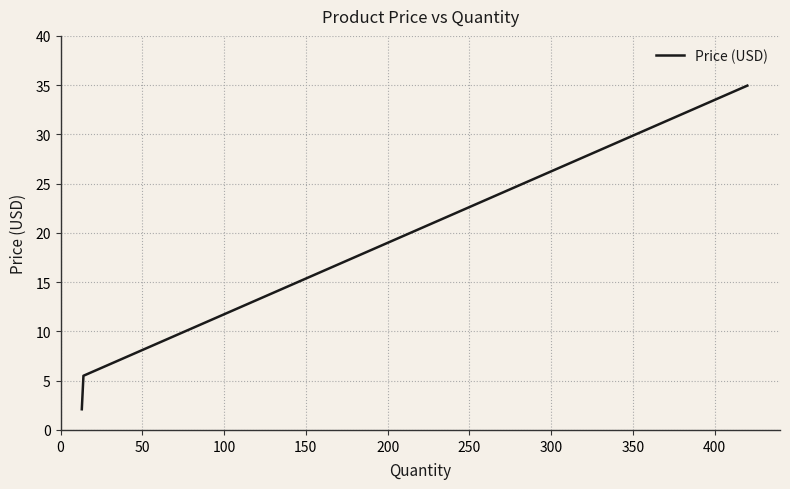

What is the average value?

14.2